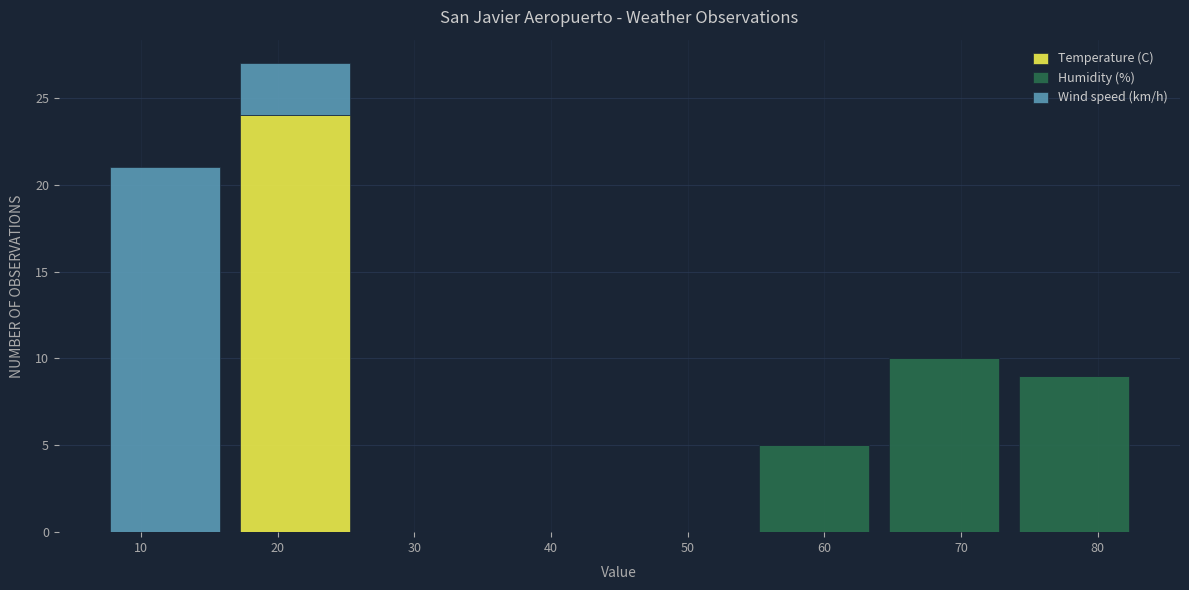

Which range on the x-axis has the tallest stacked bar (by total height)?

16.5 to 26.0